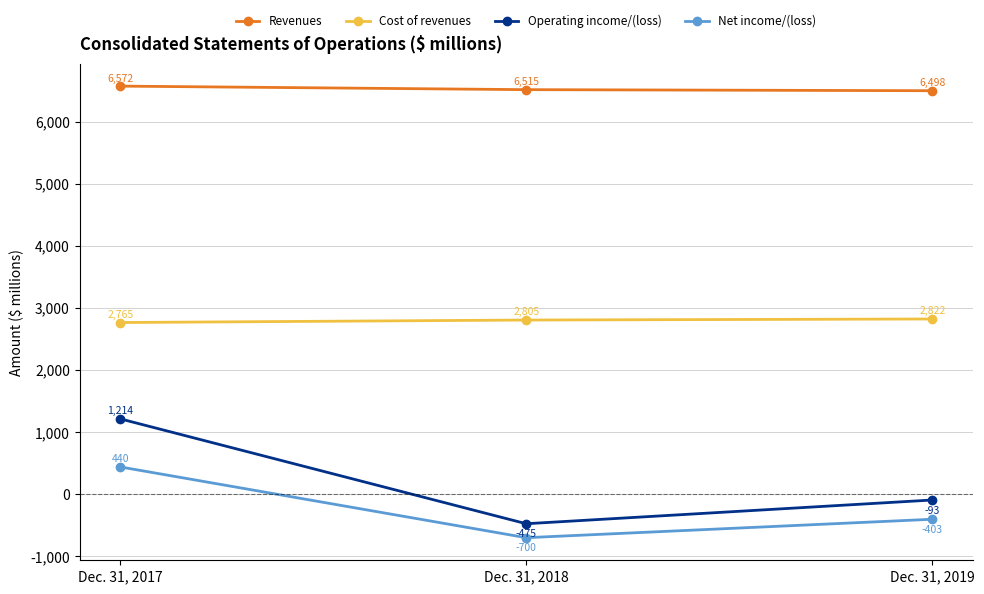

Which series has the widest spread of values?

Operating income/(loss)